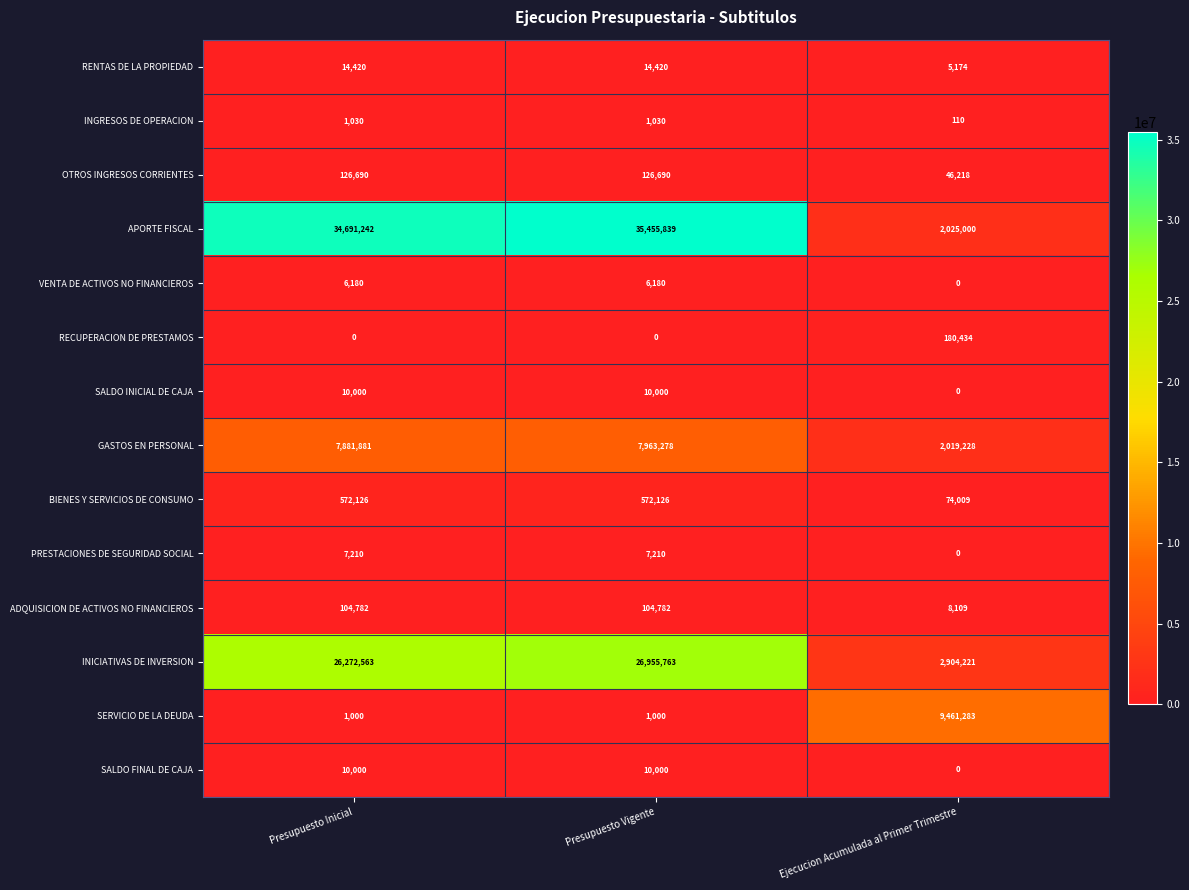

The SERVICIO DE LA DEUDA series shows 1663 at Presupuesto Vigente. True or false?

False